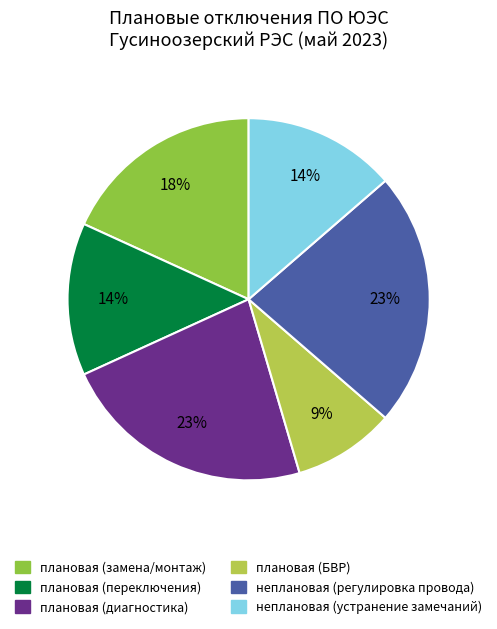

To the nearest percent, what is the difference between the largest and smallest slice percentages?

14%